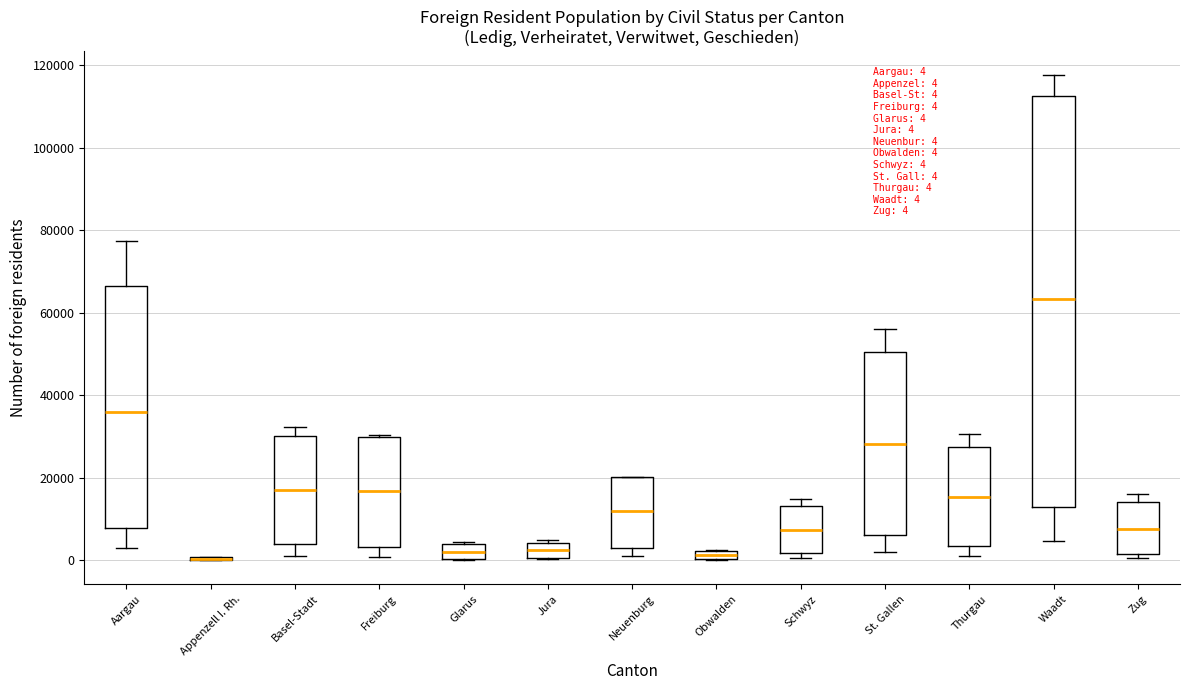

Which box is the tallest, from its lower edge to its upper edge?

Waadt